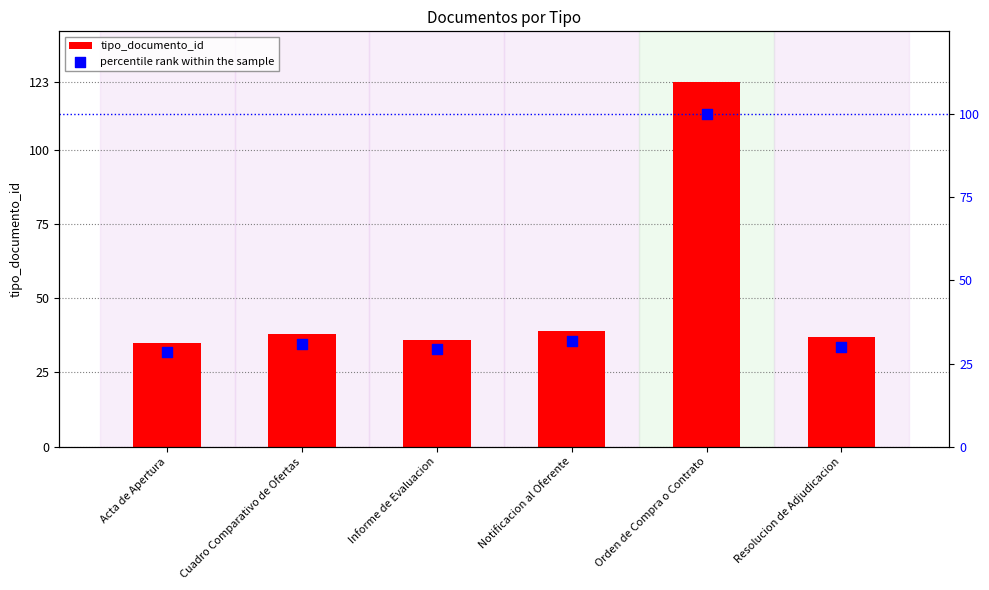

At how many categories does at least one series exceed 95?

1